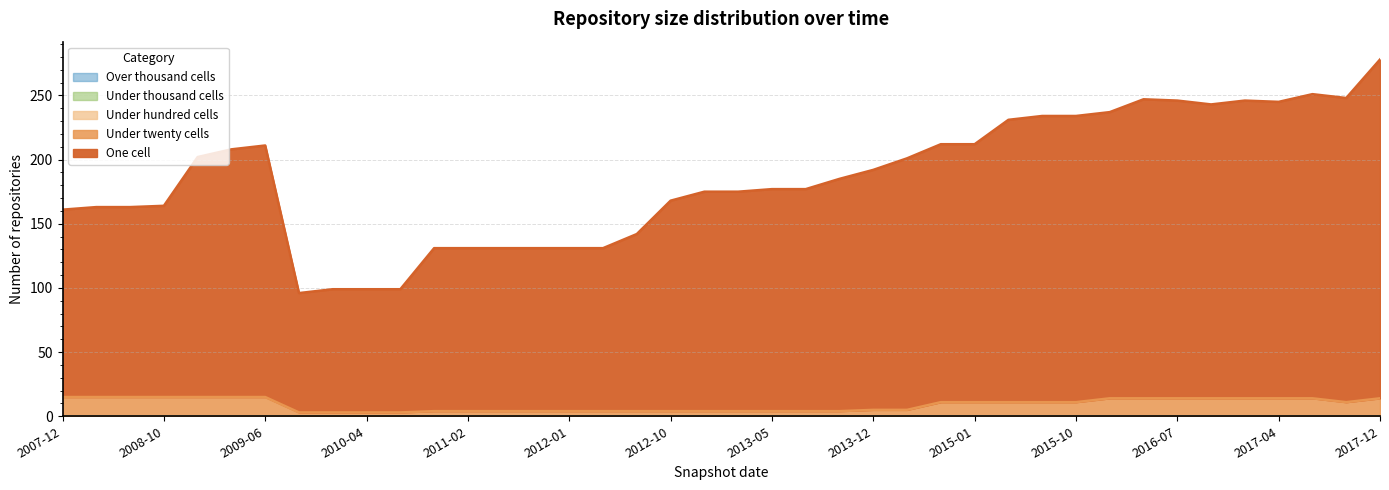

At 2017-12-22, list the series in order from largest to smallest.

one_cell, under_twenty_cells, under_hundred_cells, under_thousand_cells, over_thousand_cells